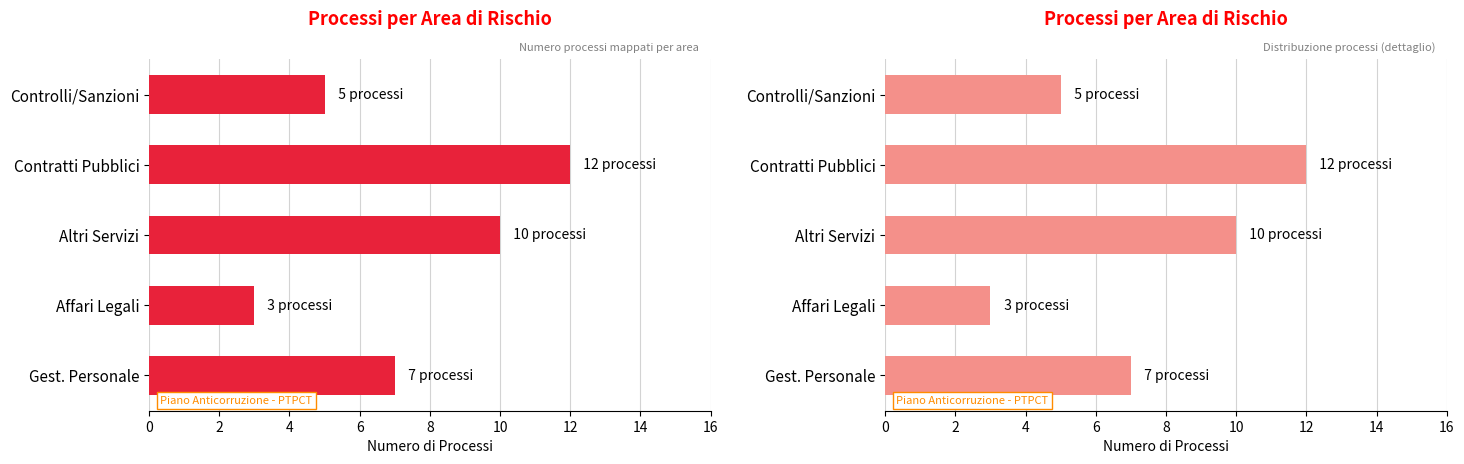

Approximately how many times larger is the value at Controlli/Sanzioni compared to Affari Legali?

1.7